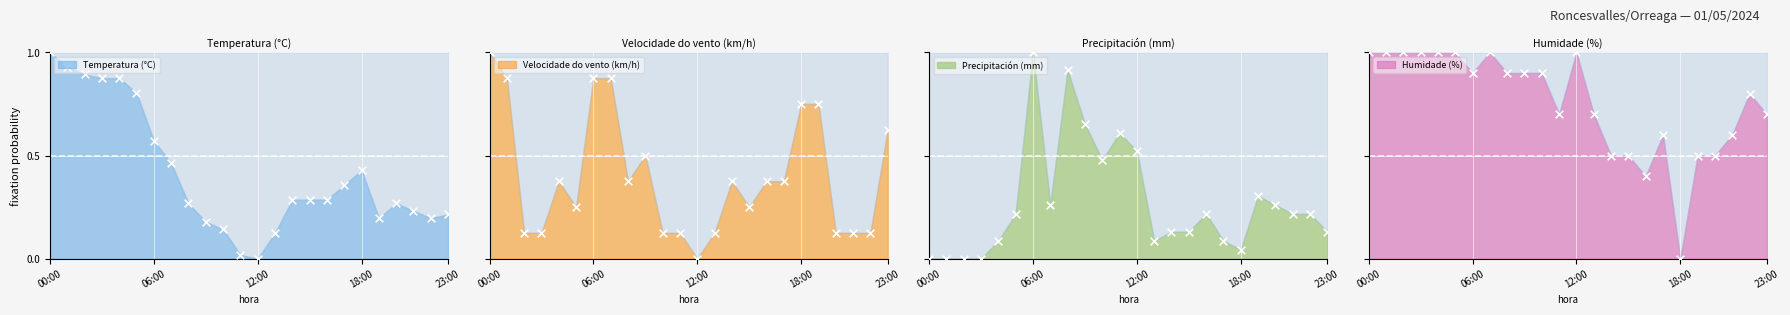

At how many categories does at least one series exceed 0?

24